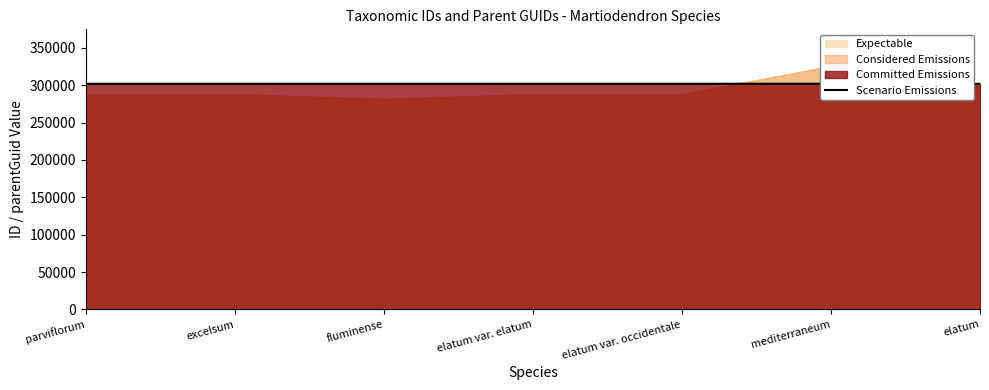

Reading right to left, extract all data points from this chart.

elatum=301853	mediterraneum=301853	elatum var. occidentale=301858	elatum var. elatum=301858	fluminense=301853	excelsum=301853	parviflorum=301853